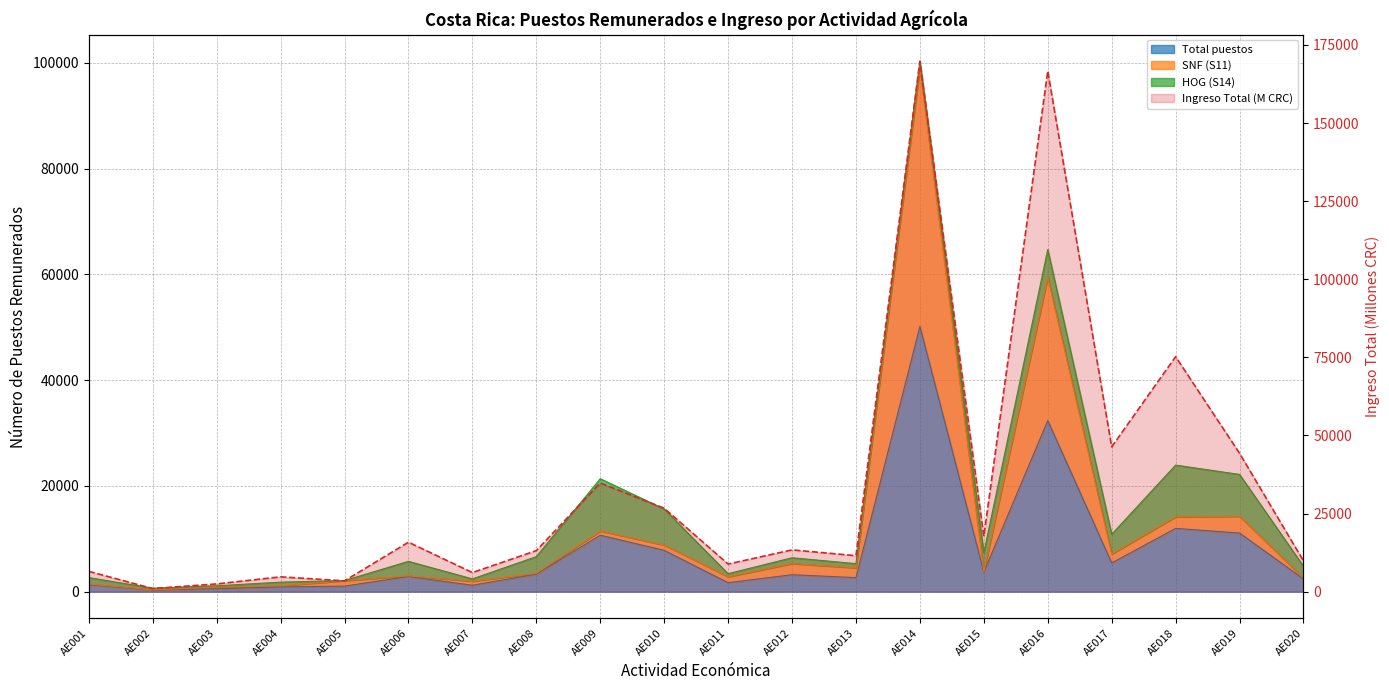

What is the change in value from AE012 to AE015?

+4354